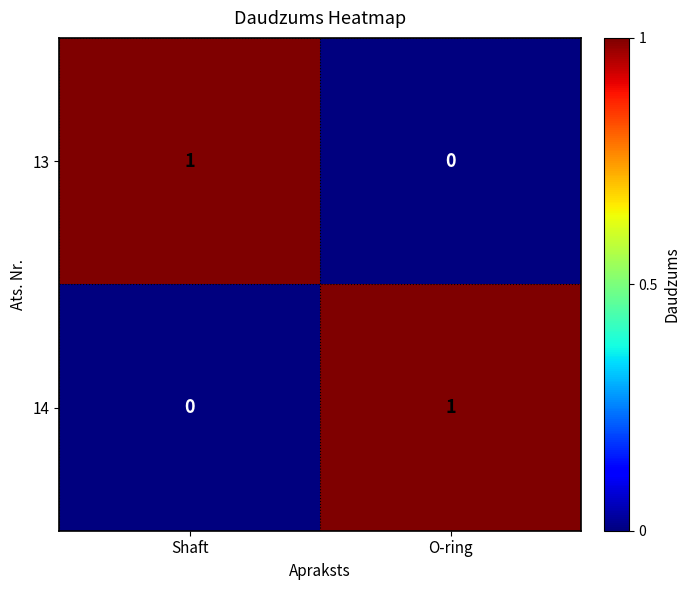

Where is 13 nearest to the value 0?

O-ring